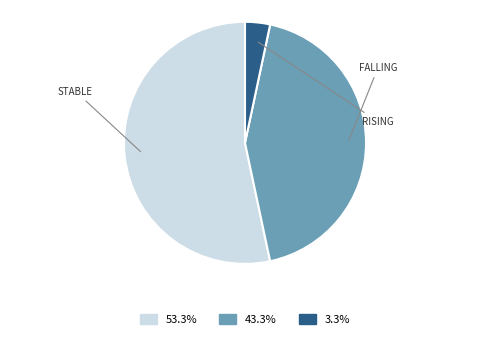

Is there a majority slice in this chart?

Yes